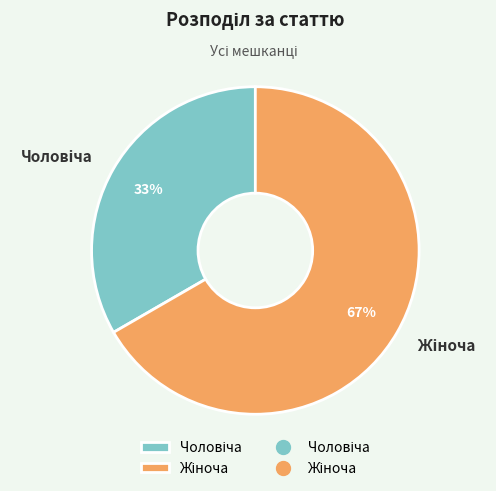

How many slices are in this pie chart?

2